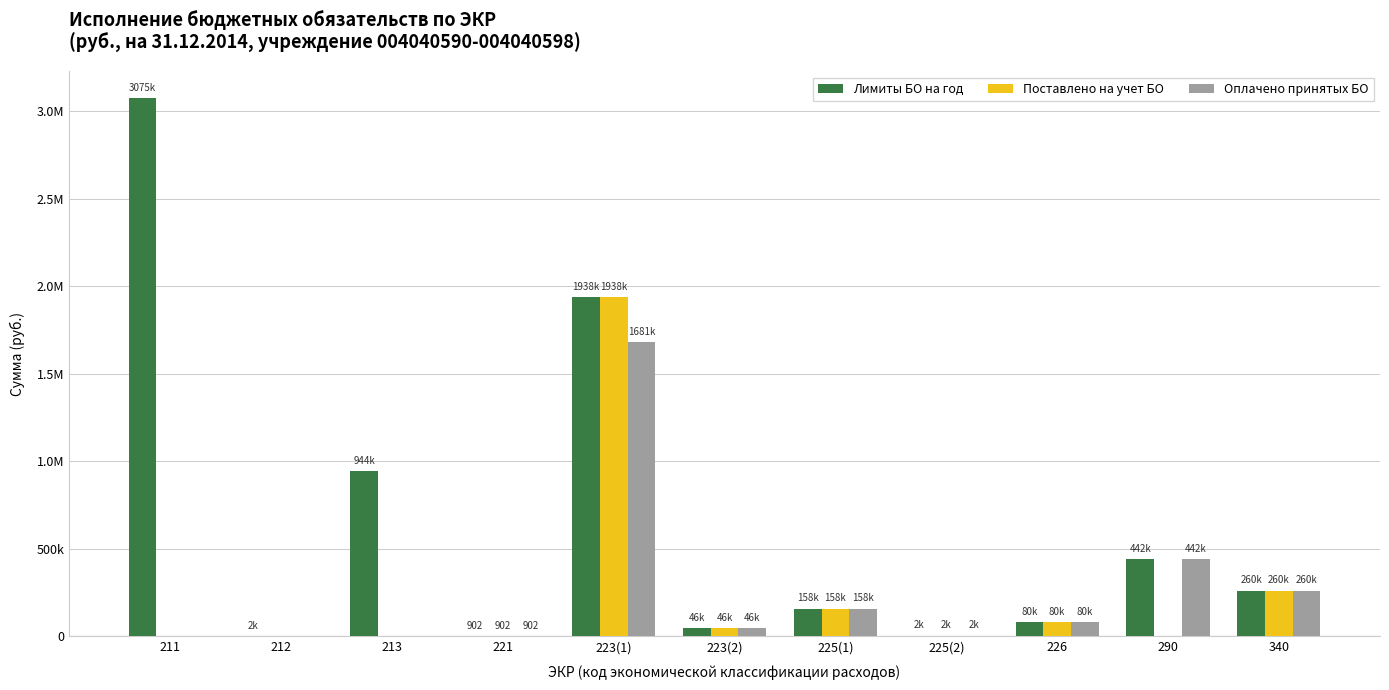

Is it true that Лимиты БО на год equals 944400.0 at 213?

True